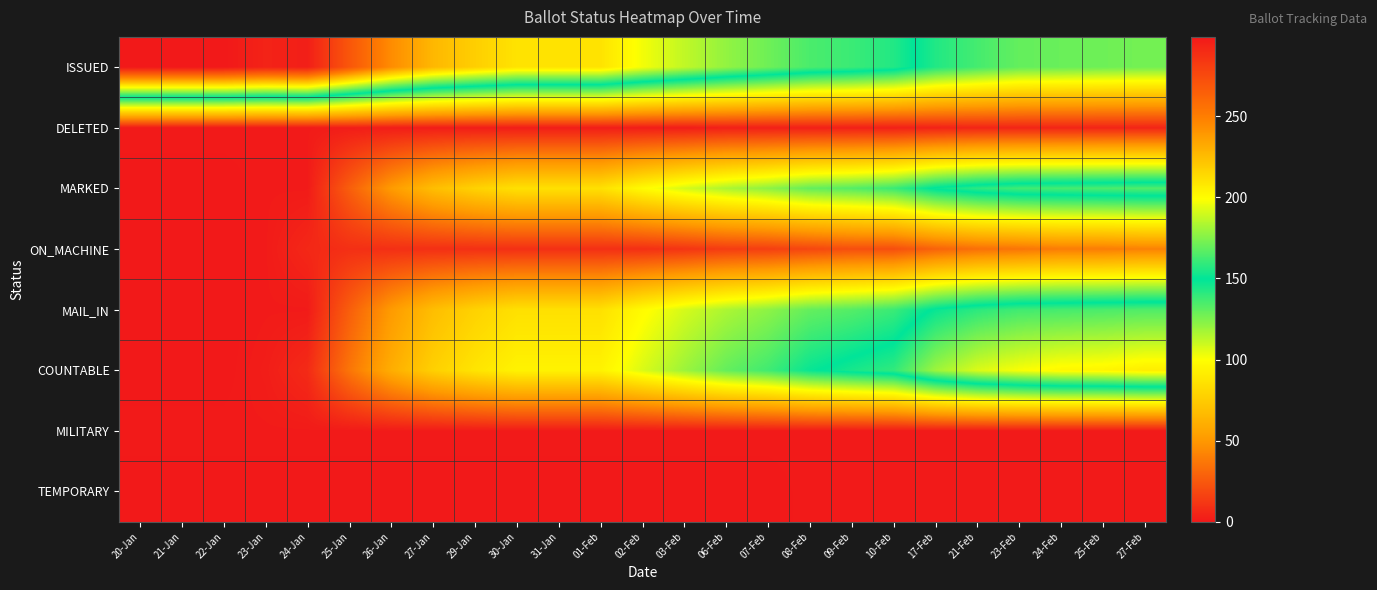

How many categories are shown in the chart?

25